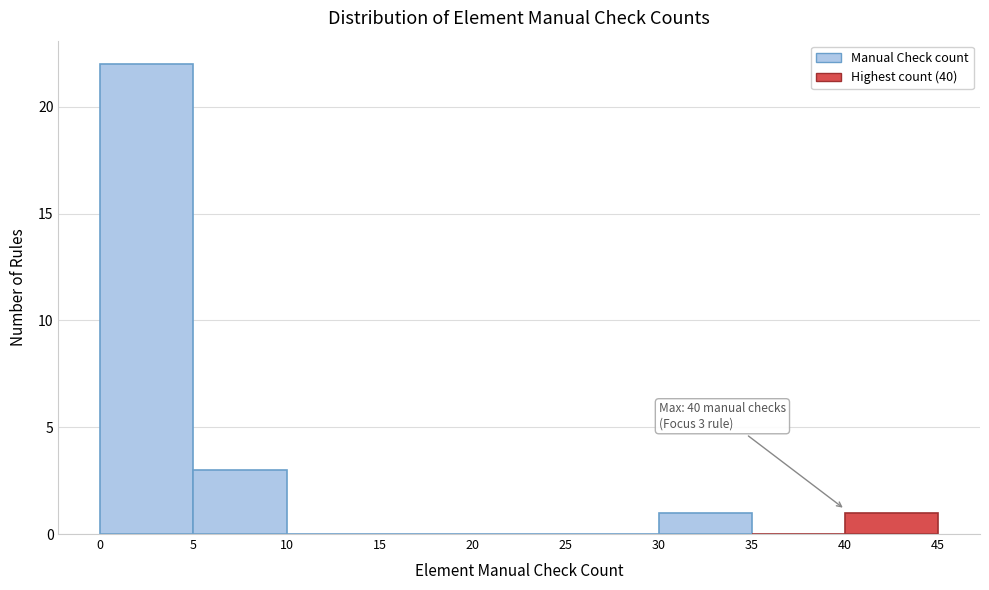

Over which range of the x-axis is the bar tallest?

0 to 5